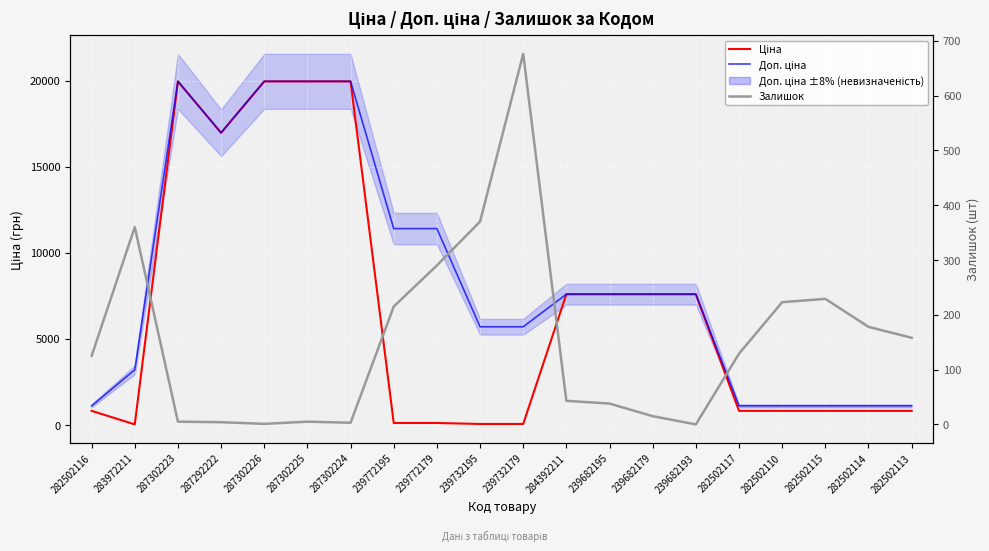

Rank the series at 282502117 from lowest to highest value.

Залишок (5-рол. сер.), Ціна, Доп. ціна